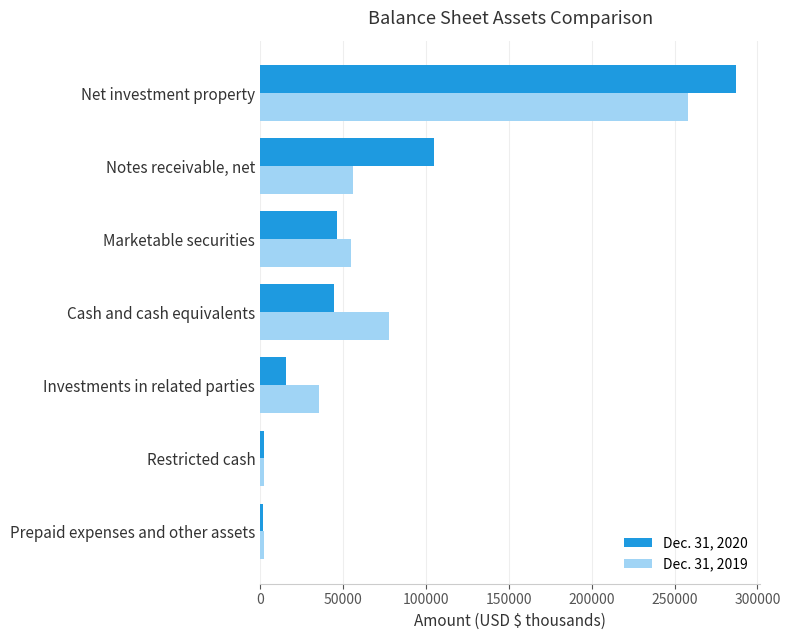

List the labels in order of Dec. 31, 2020 value, smallest first.

Prepaid expenses and other assets, Restricted cash, Investments in related parties, Cash and cash equivalents, Marketable securities, Notes receivable, net, Net investment property